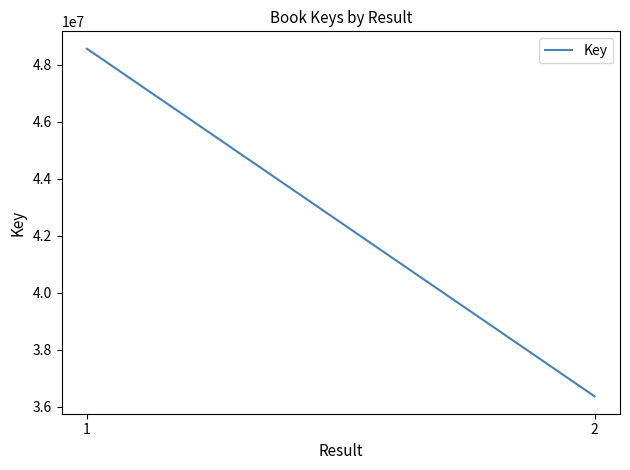

True or false: the data has more than 0 interior local peaks.

False